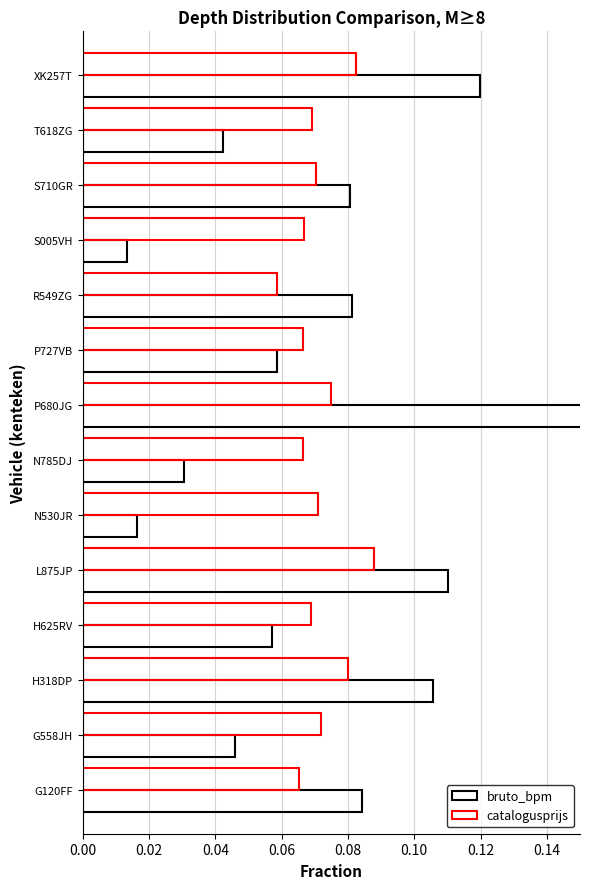

Is it true that catalogusprijs equals 0.1 at T618ZG?

False